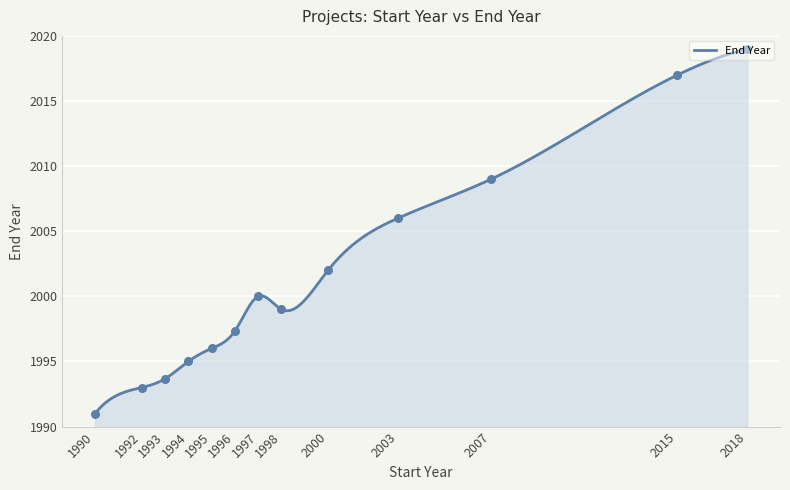

Approximately how many times larger is the value at 1993 compared to 1996?

1.0